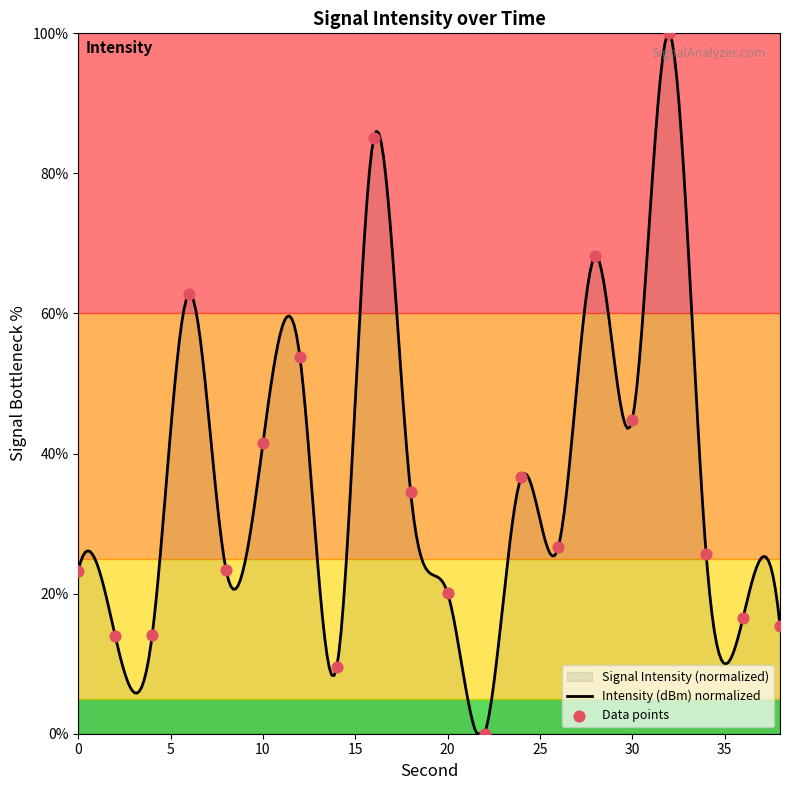

What is the change in value from 20 to 26?

+6.6